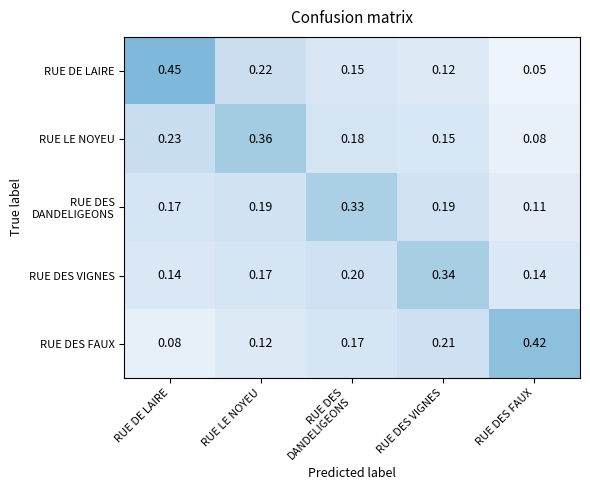

Which category has the lowest value across all series?

RUE DES FAUX